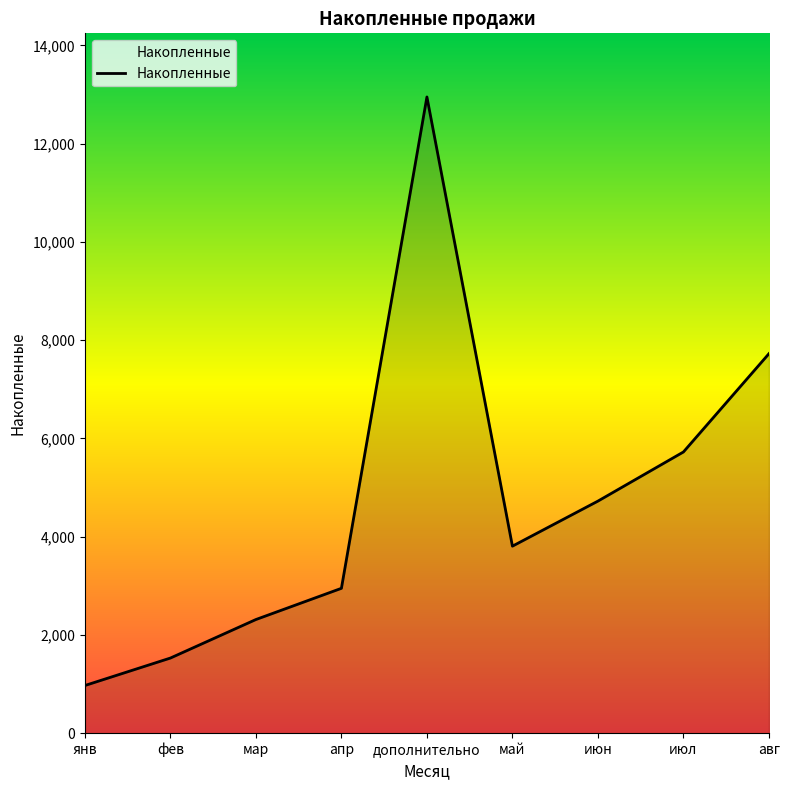

At which category does the chart reach its minimum across all series?

янв